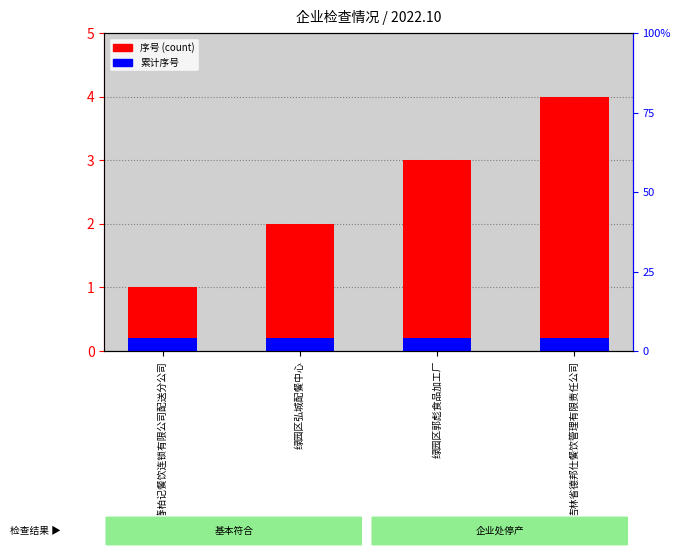

How many distinct data groups are displayed?

2